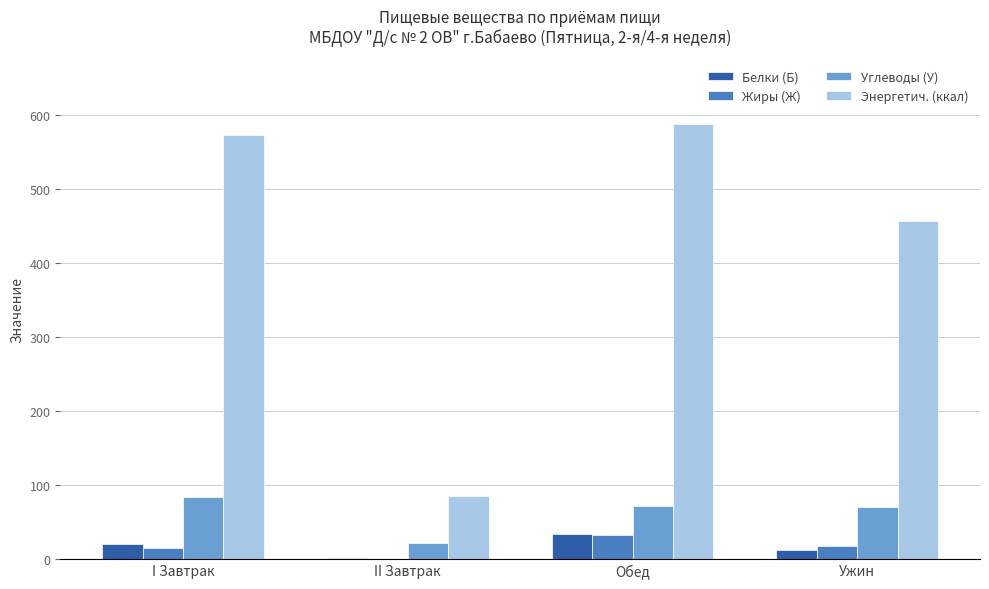

Is the value of Белки (Б) at II Завтрак greater than the value of Энергетич. (ккал) at I Завтрак?

No